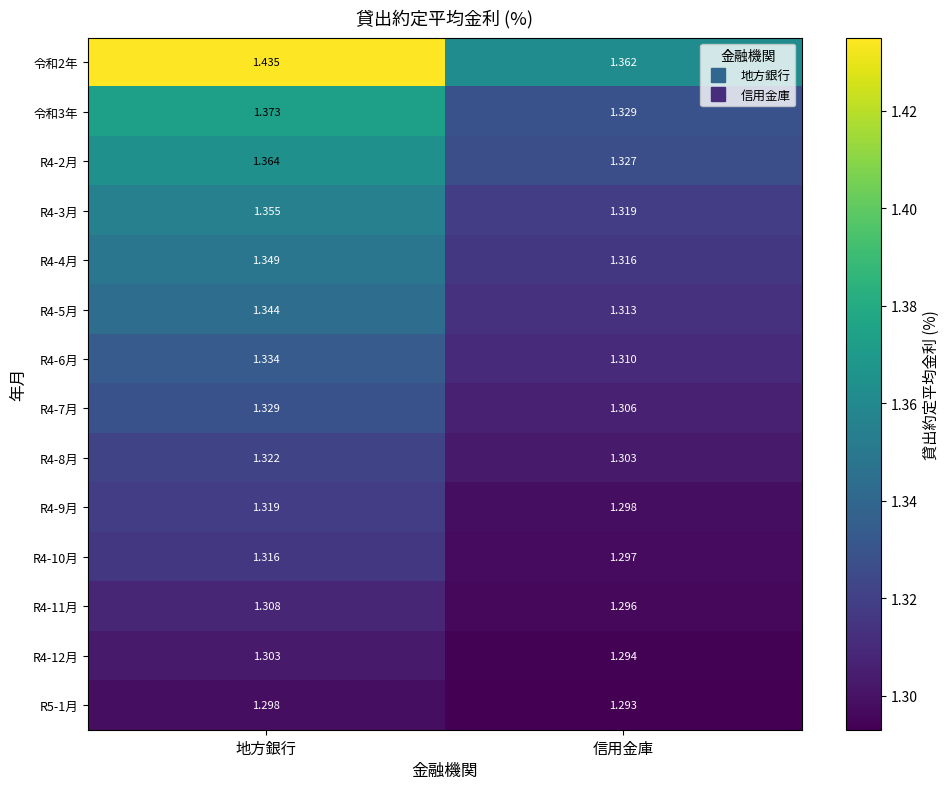

Is the value of R4-10月 at 信用金庫 greater than the value of 令和2年 at 信用金庫?

No